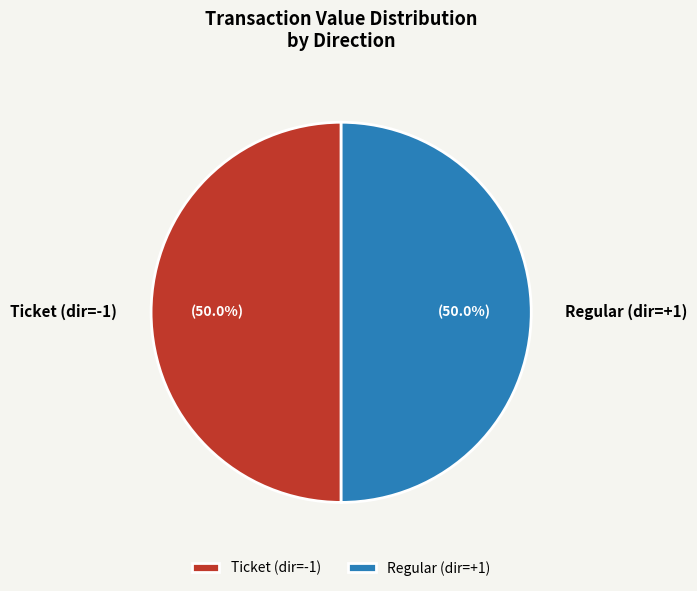

Count the number of slices in the pie.

2